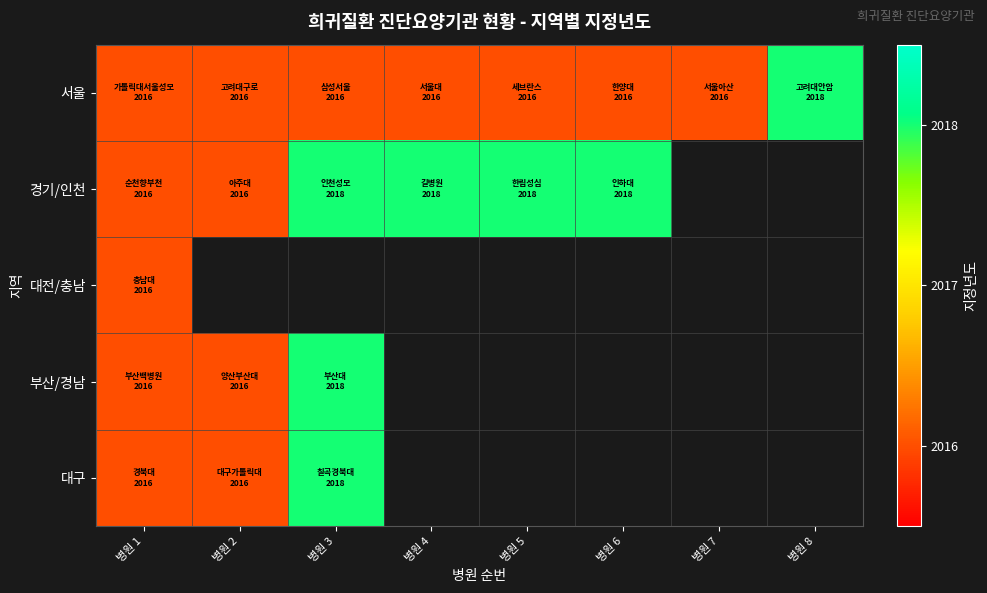

How many 서울 values are between 2016 and 2017?

7